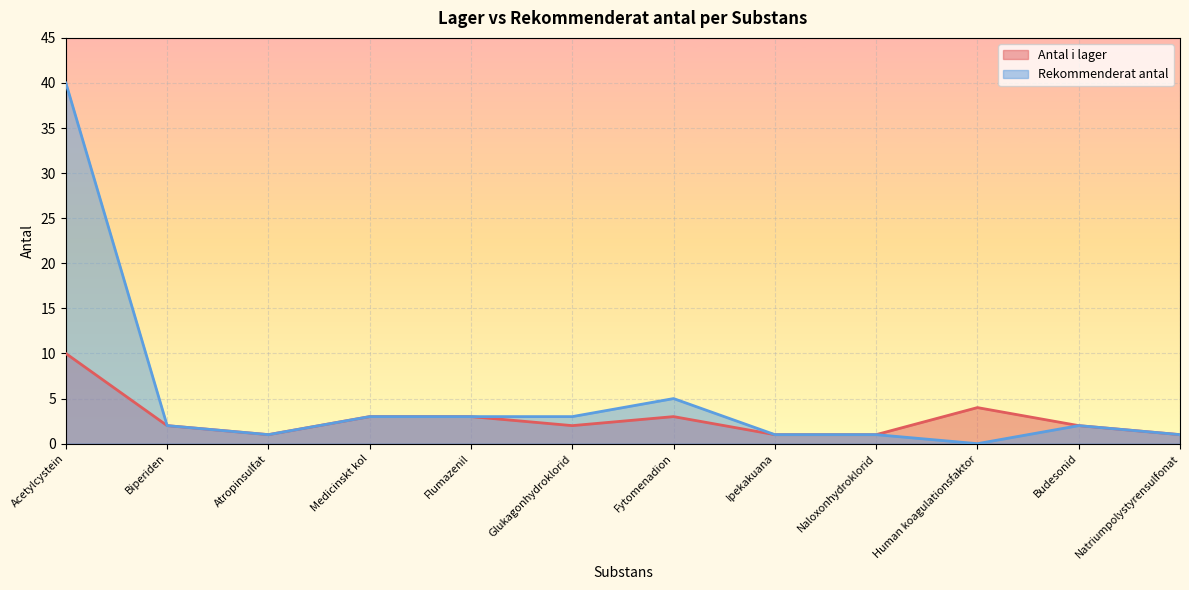

True or false: Antal i lager and Rekommenderat antal intersect in this chart.

False